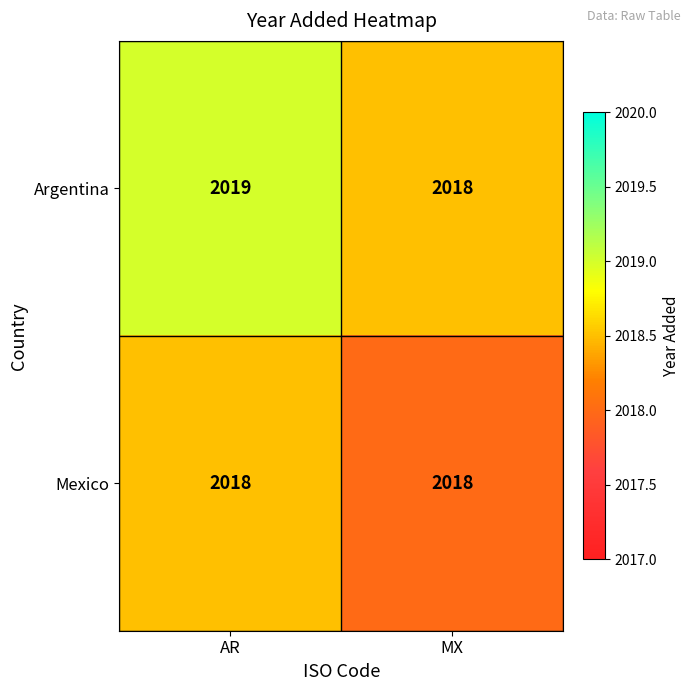

Which series has the widest spread of values?

Argentina